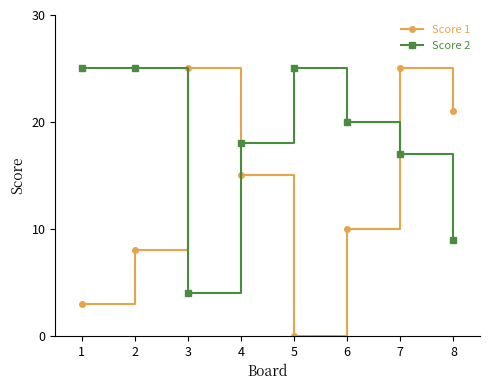

What is the difference between the highest and lowest values at 1?

22